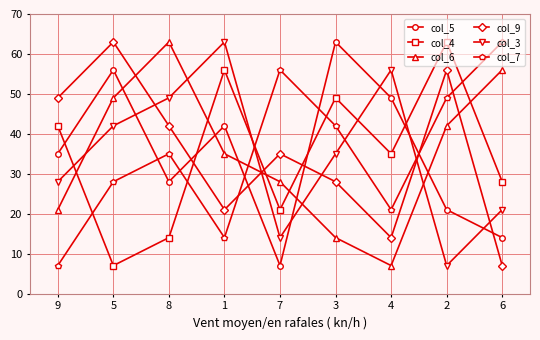

Where do col_5 and col_3 first cross each other?

5 and 8